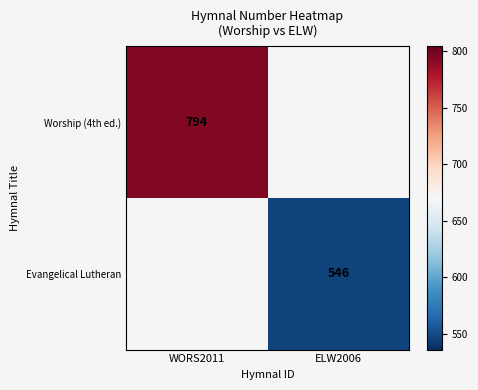

Which label corresponds to the smallest value in the chart?

ELW2006